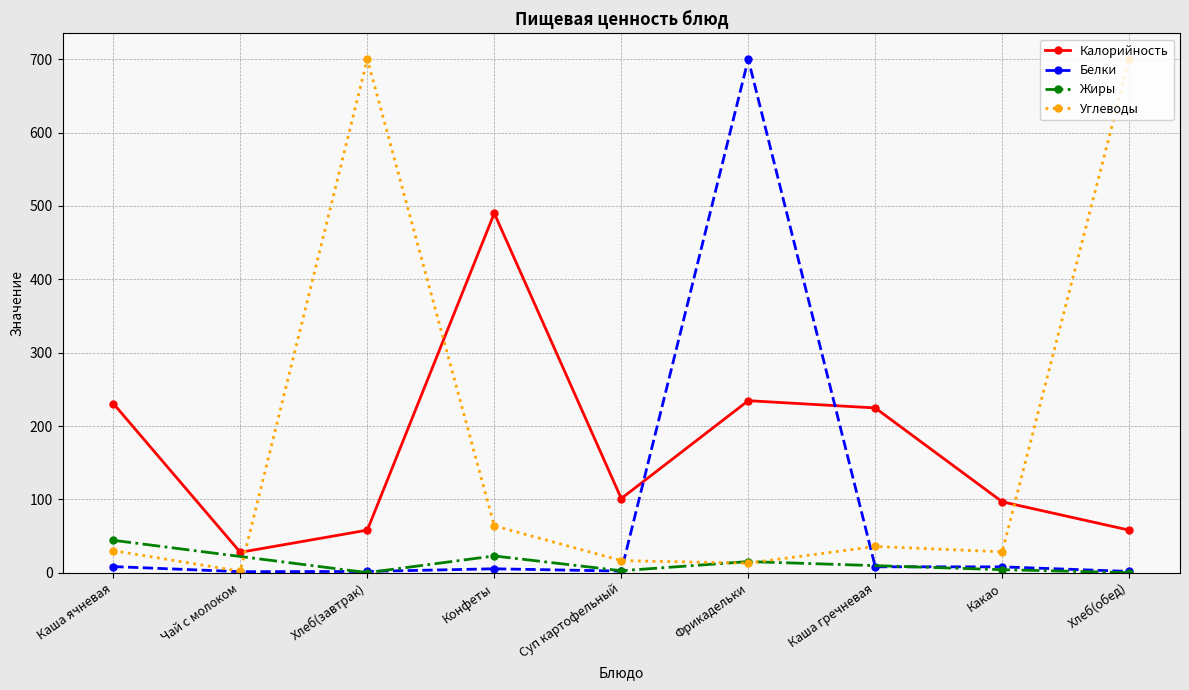

Does the chart display data point markers on the line(s)?

Yes